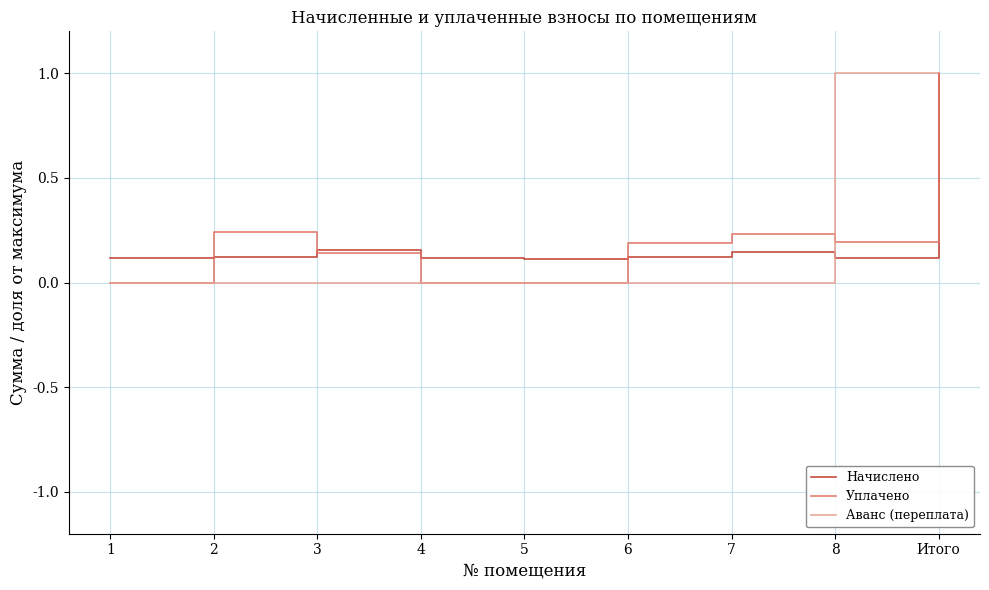

What position from the right is 8?

2